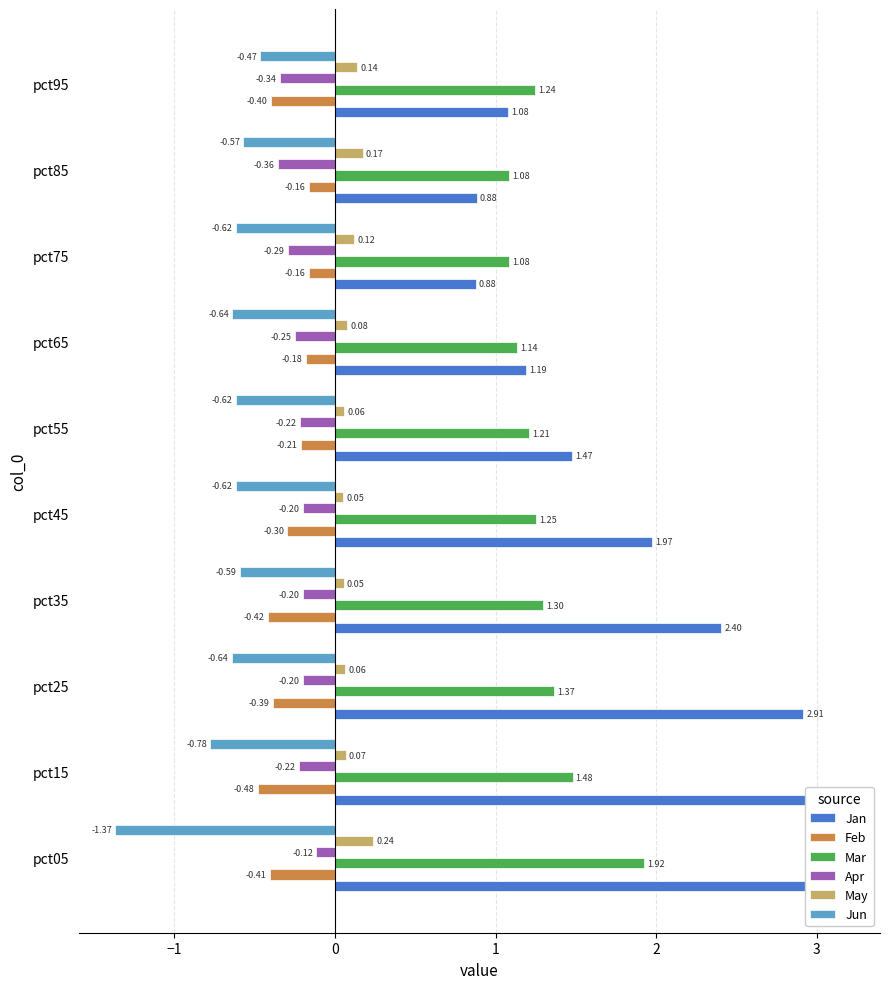

What is the total value across all series at pct45?

2.2